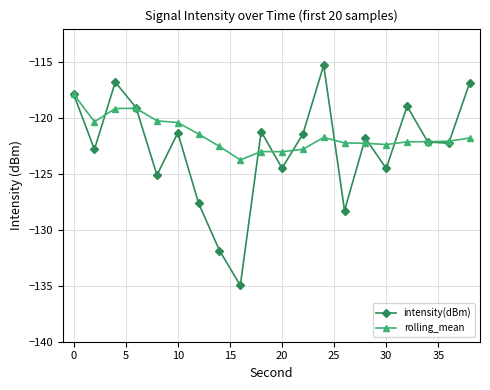

How many lines are shown in the chart?

2